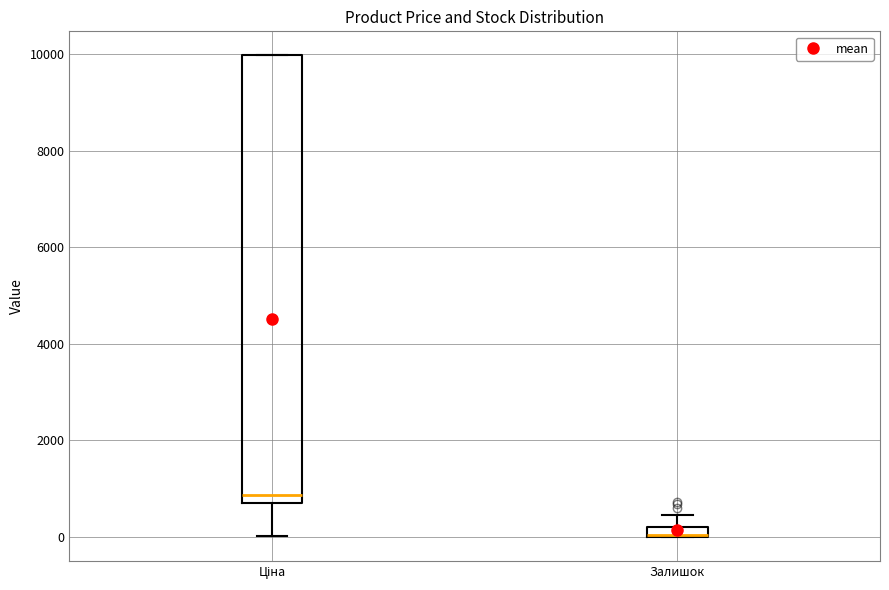

Where is the upper edge of the box for Ціна on the y-axis? The values are not printed on the chart, so give them approximately, as read against the axis.

10000